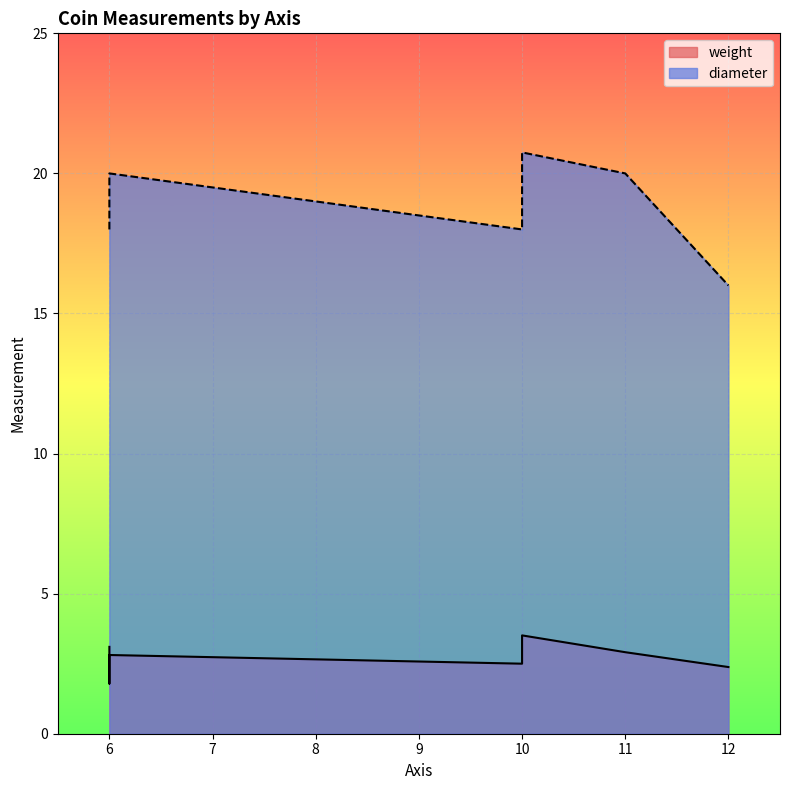

True or false: diameter has a value of 19.0 at 6.

True